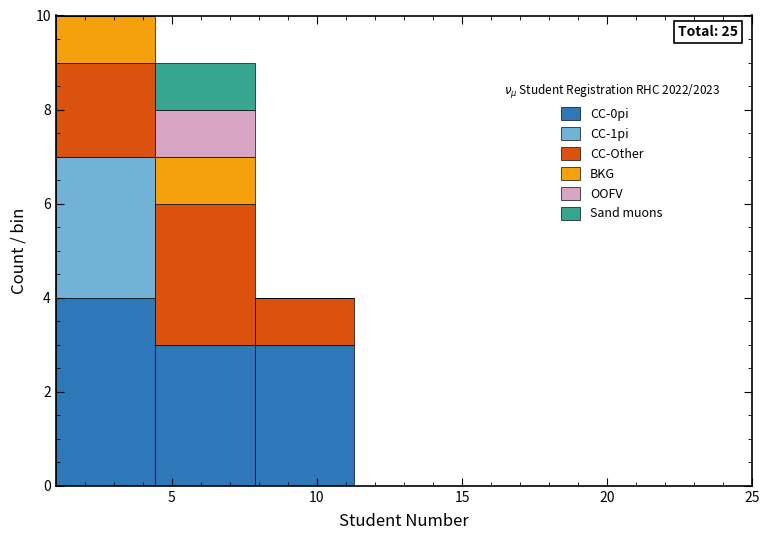

Which range on the x-axis has the tallest stacked bar (by total height)?

1.0 to 4.5